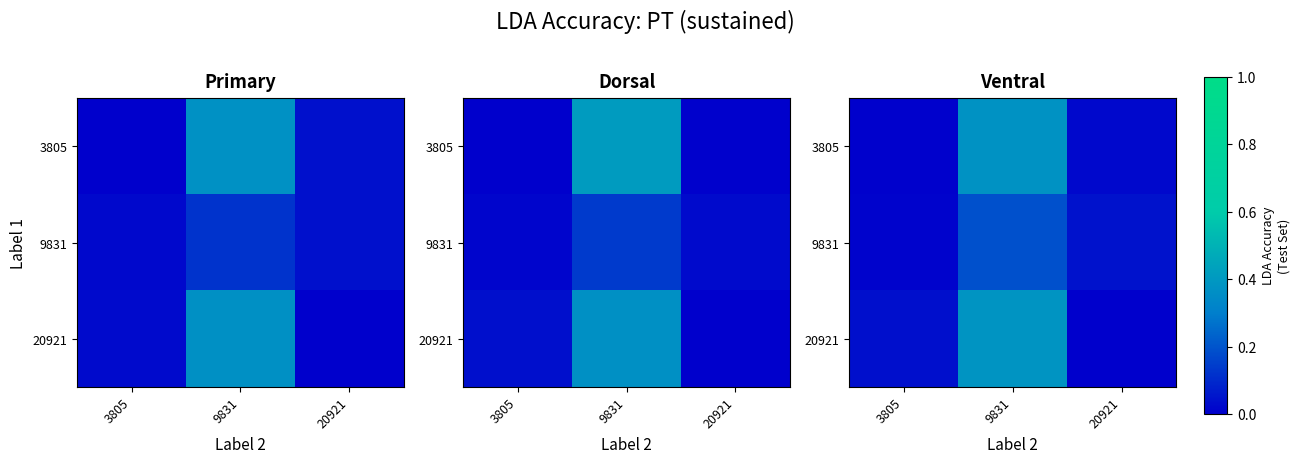

What is the spread (max minus min) of values at 9831?

0.2